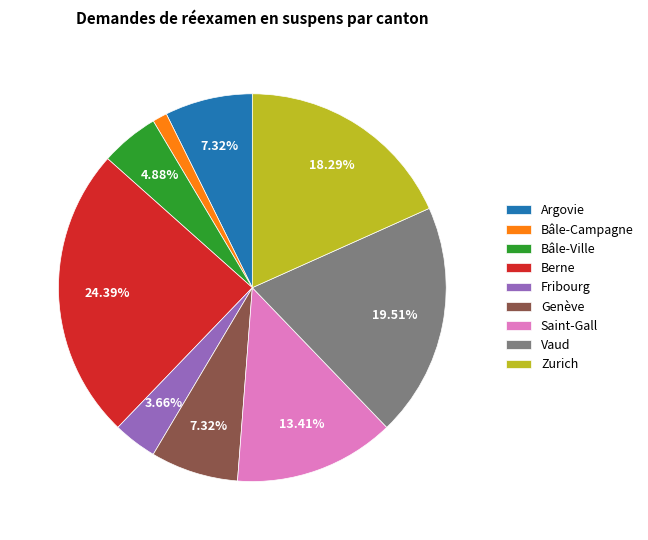

To the nearest percent, what is the difference between the Argovie and Vaud slice percentages?

12%